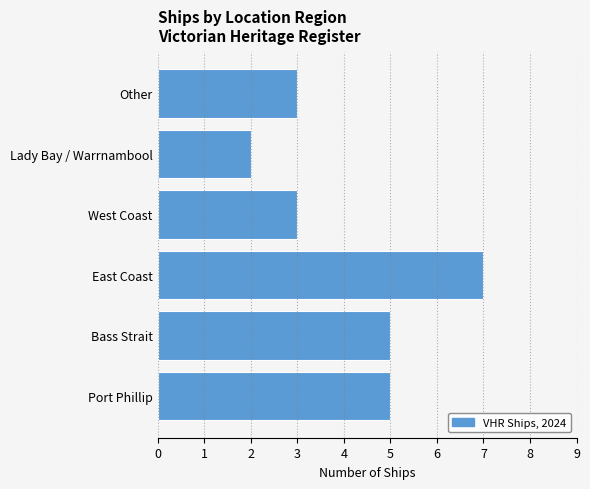

How many values are below 5?

3